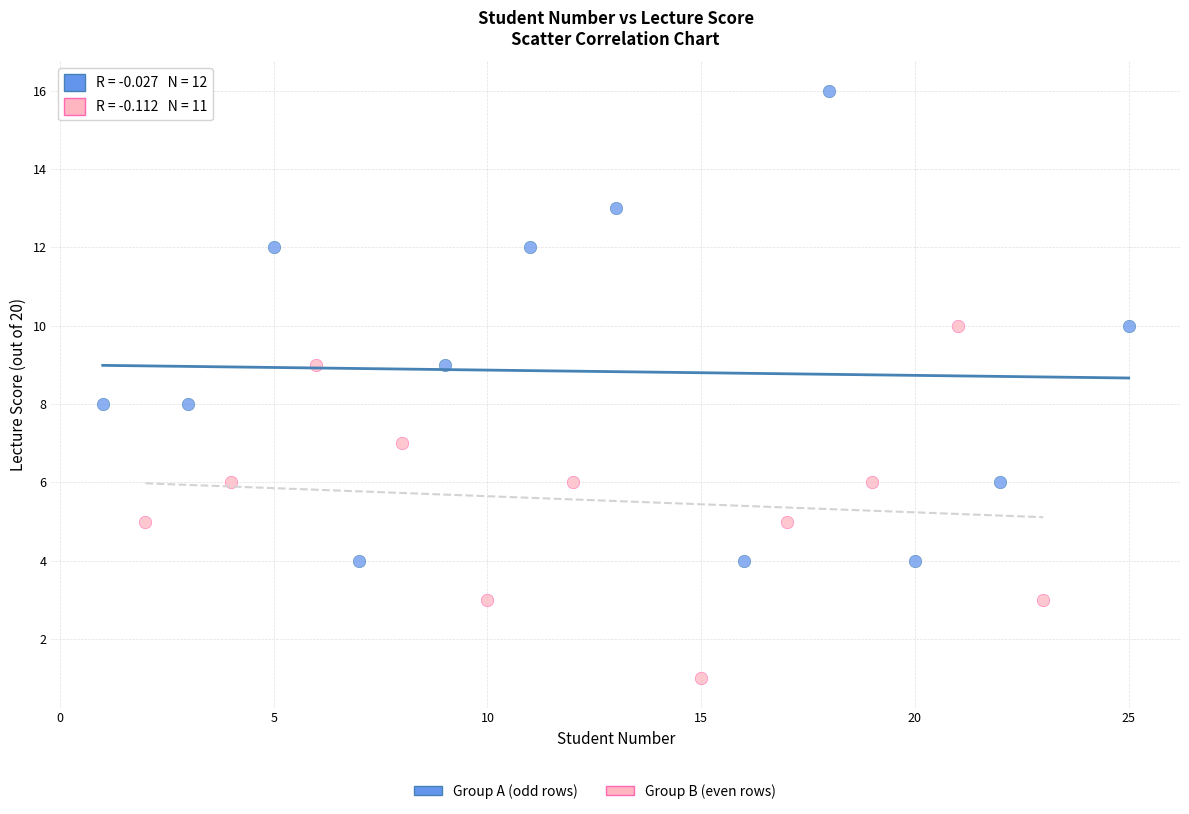

Which series reaches the minimum Y coordinate?

Group B (even rows)